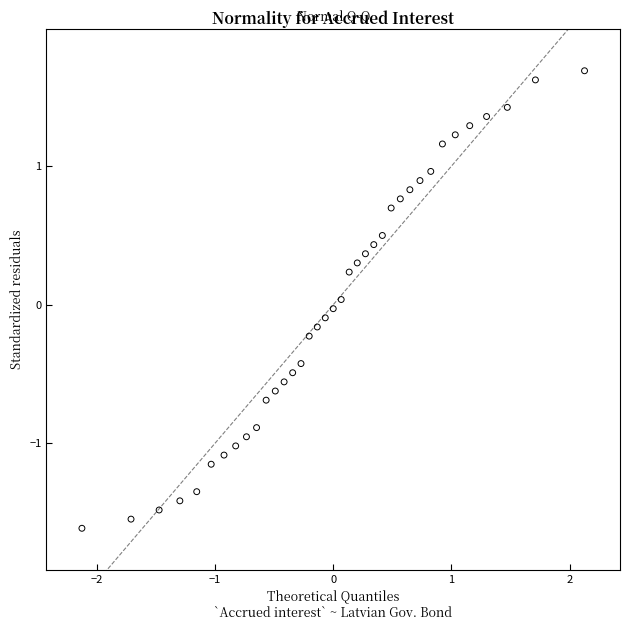

What is the range of Y values (max minus min)?

3.3